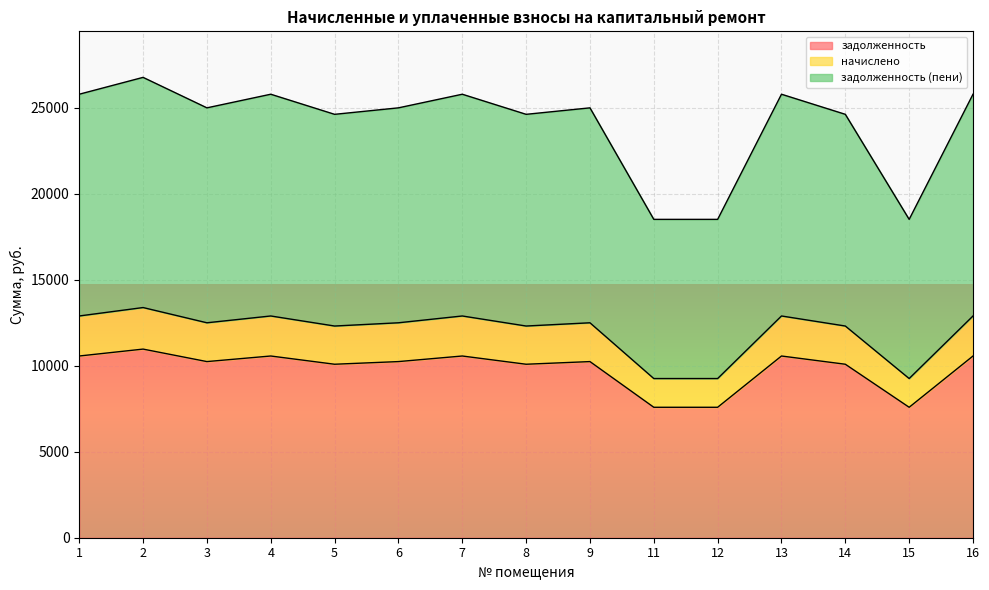

What is the highest value of the задолженность series?

10965.2